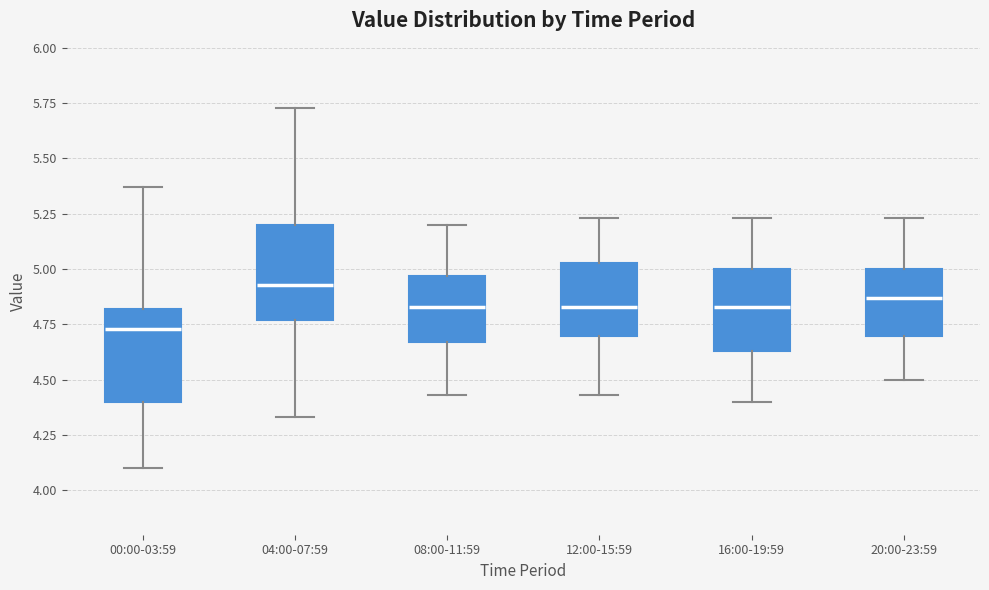

Which box has the highest median line?

04:00-07:59